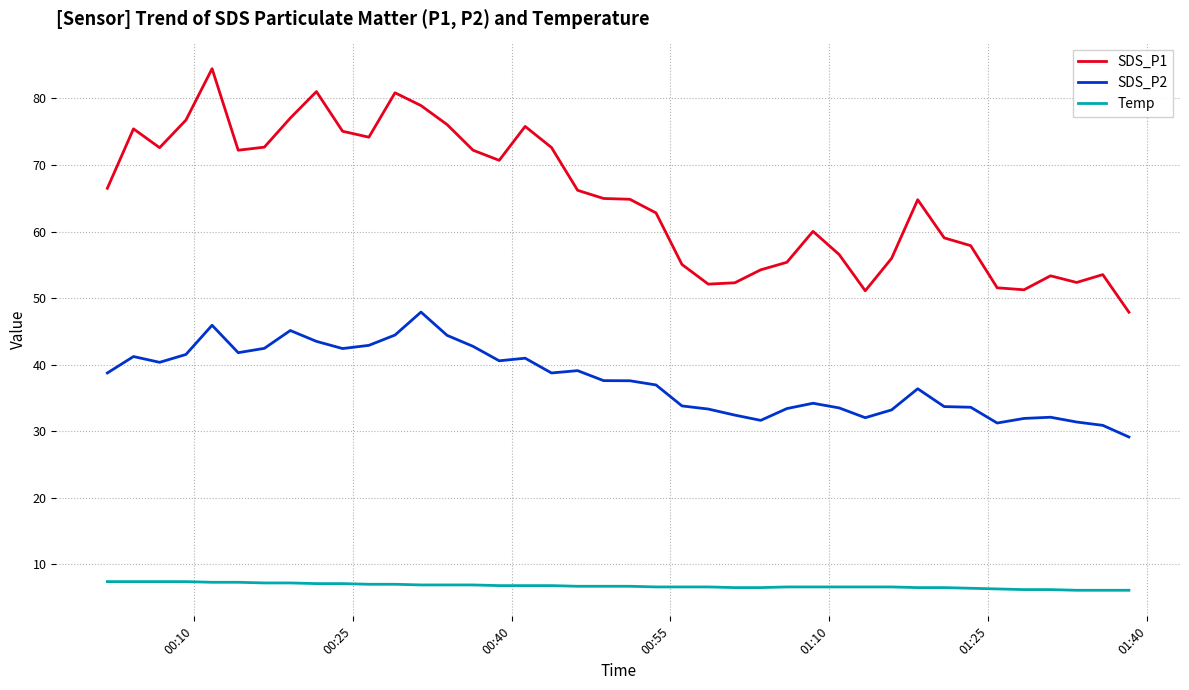

Which series has the largest total across all categories?

SDS_P1